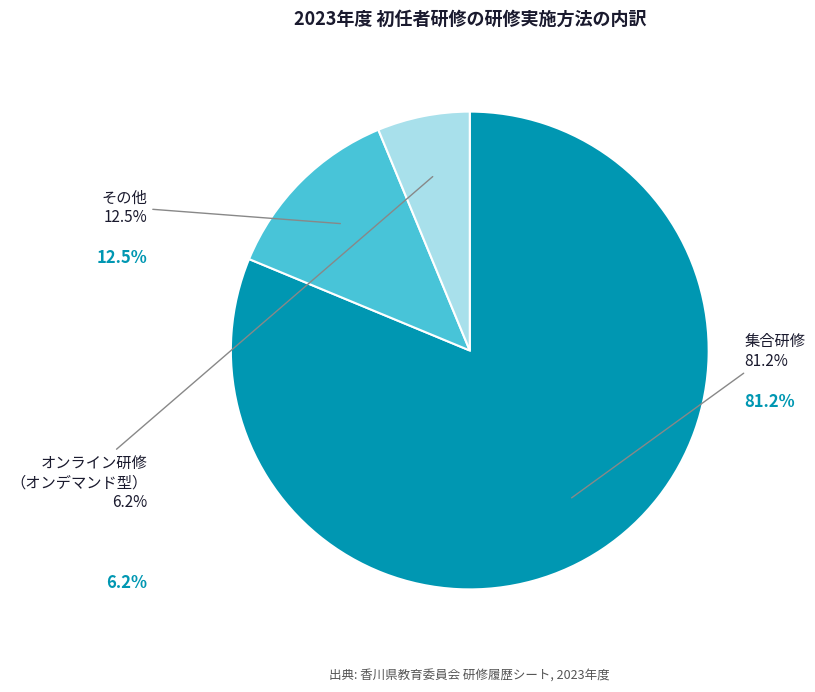

How many segments does this pie chart have?

2